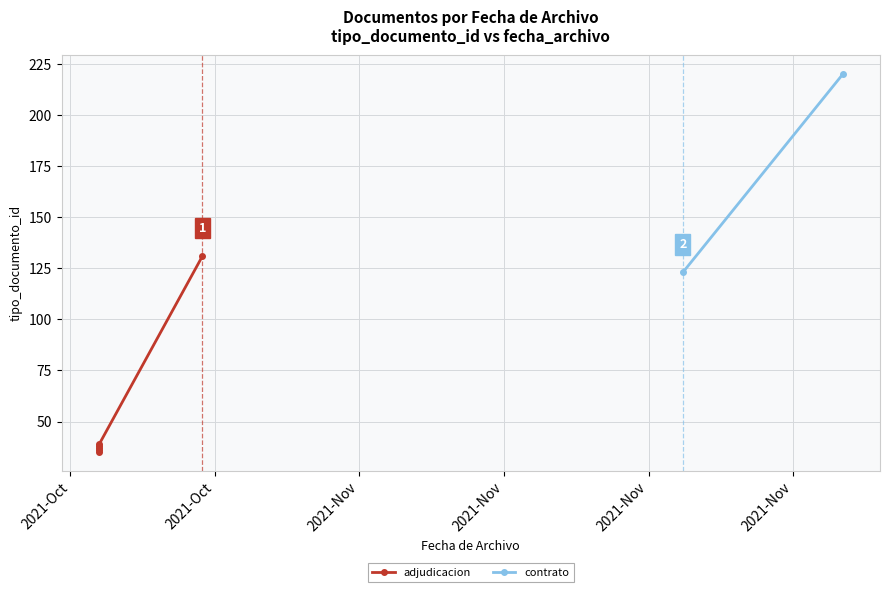

What is the difference between the values at 2021-10-20 08:52:24 and 2021-10-20 08:52:24?

3